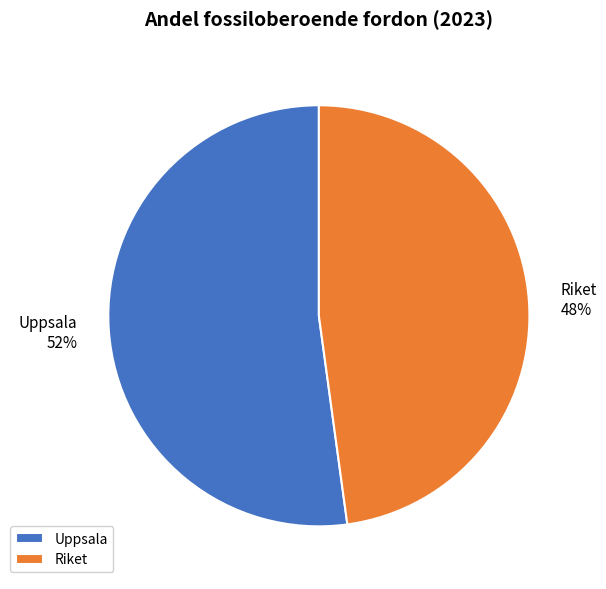

How many slices are in this pie chart?

2